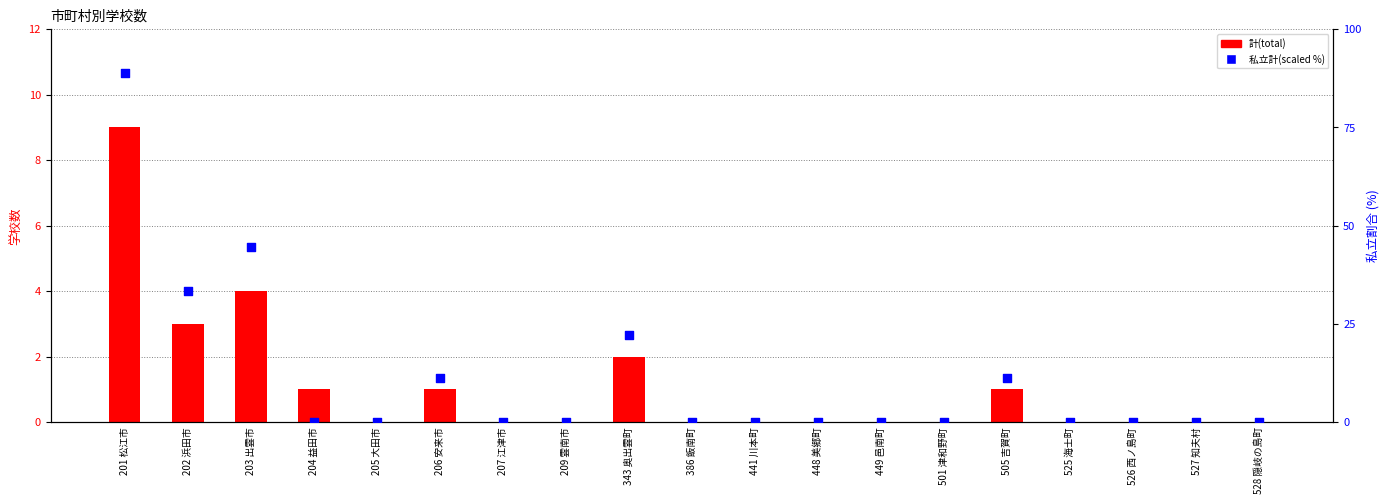

What is the total value across all series at 206 安来市?

12.1